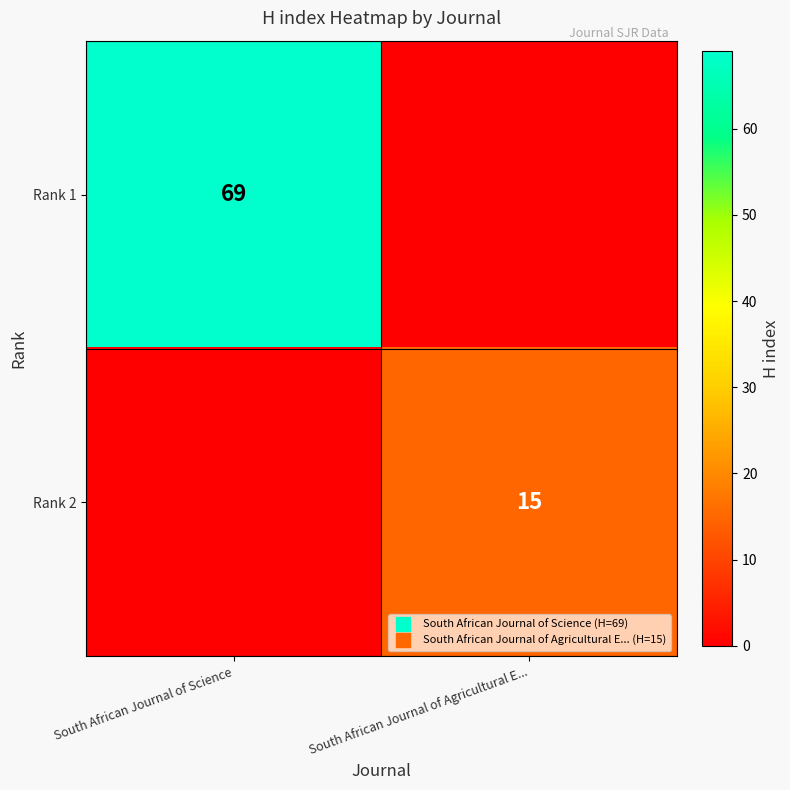

At which label does Rank 1 reach its peak?

South African Journal of Science